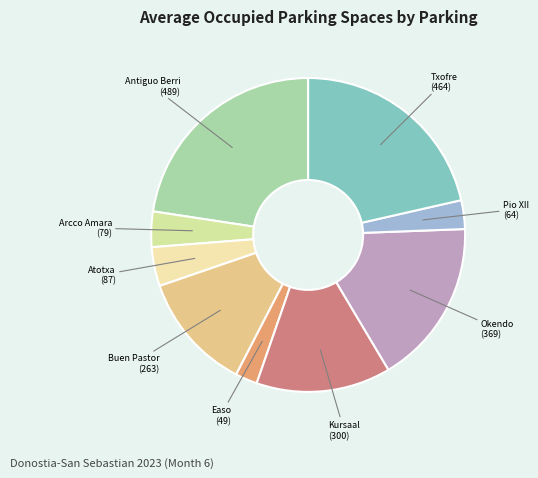

How many slices are in this pie chart?

9